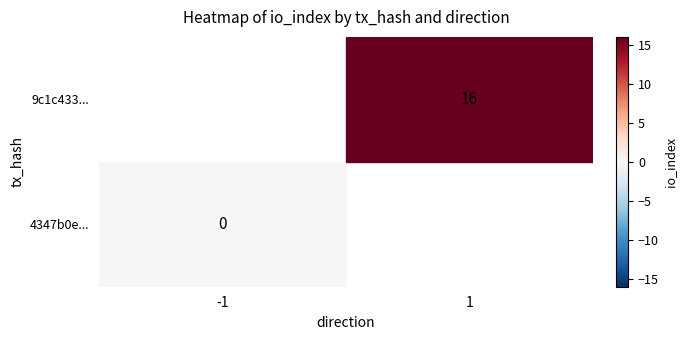

Which series has the widest spread of values?

9c1c433356a314b4cca918a29a982b3abc89944